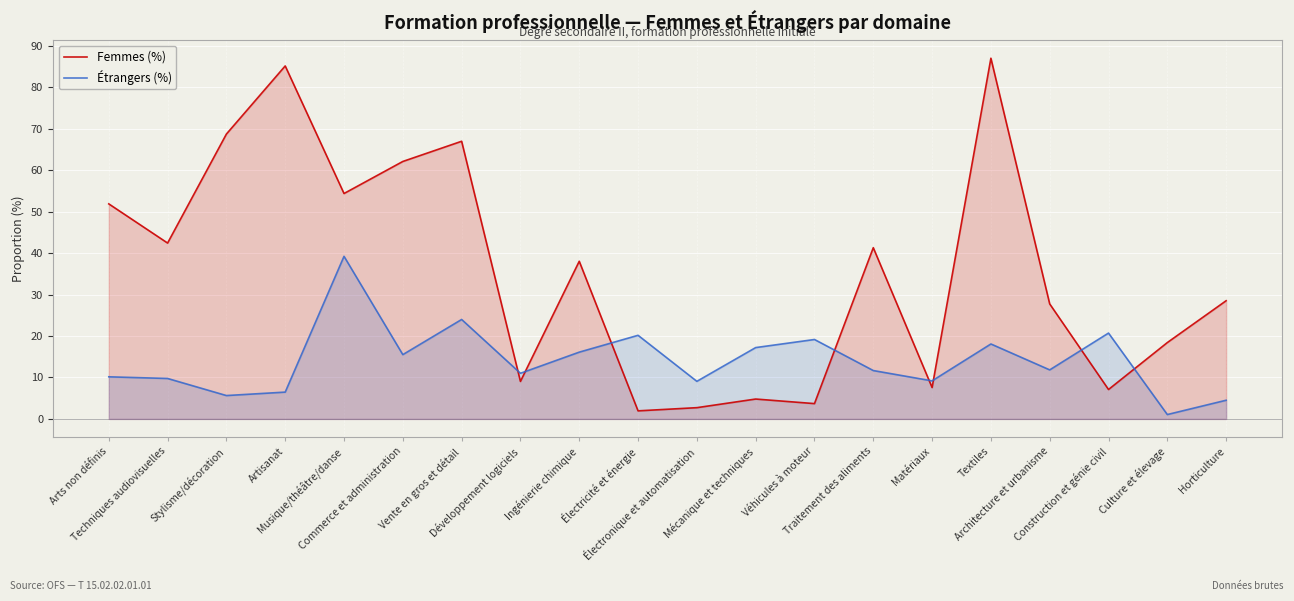

What position from the left is Véhicules à moteur?

13